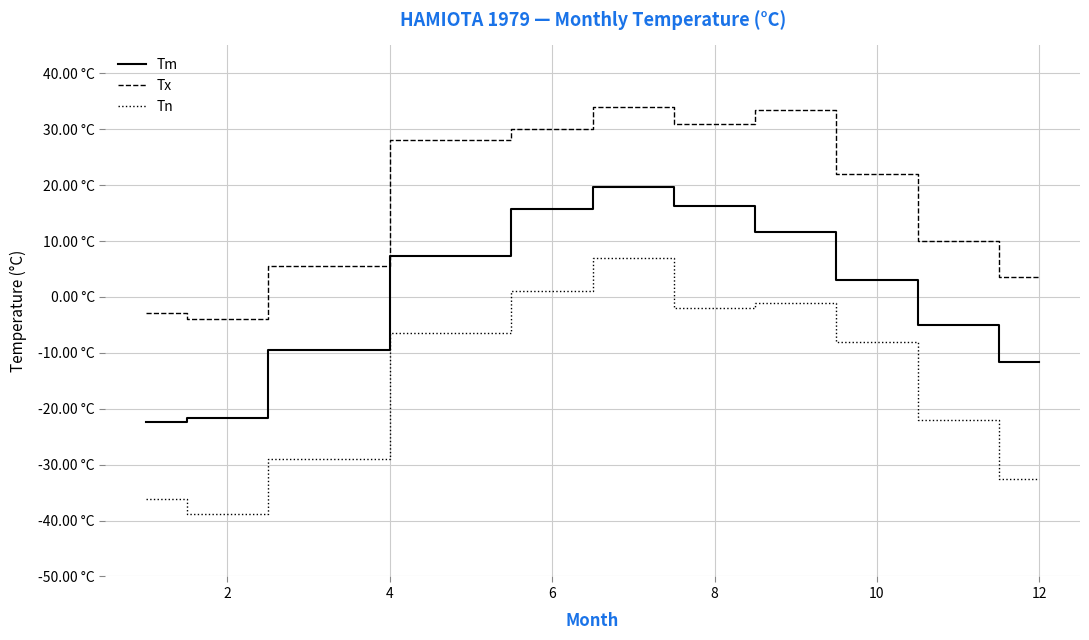

What is the difference between the second highest and second lowest values in the Tm series?

37.8